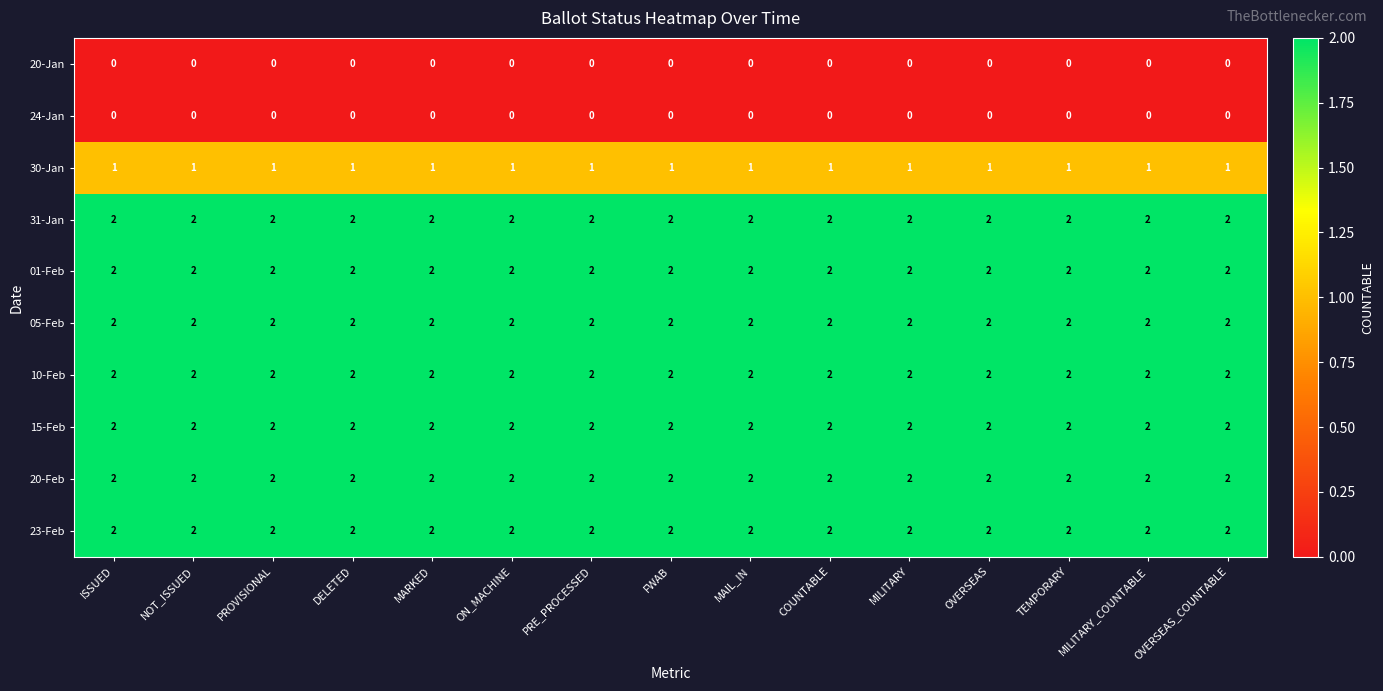

Is the value of 15-Feb at PRE_PROCESSED greater than the value of 20-Jan at OVERSEAS?

Yes